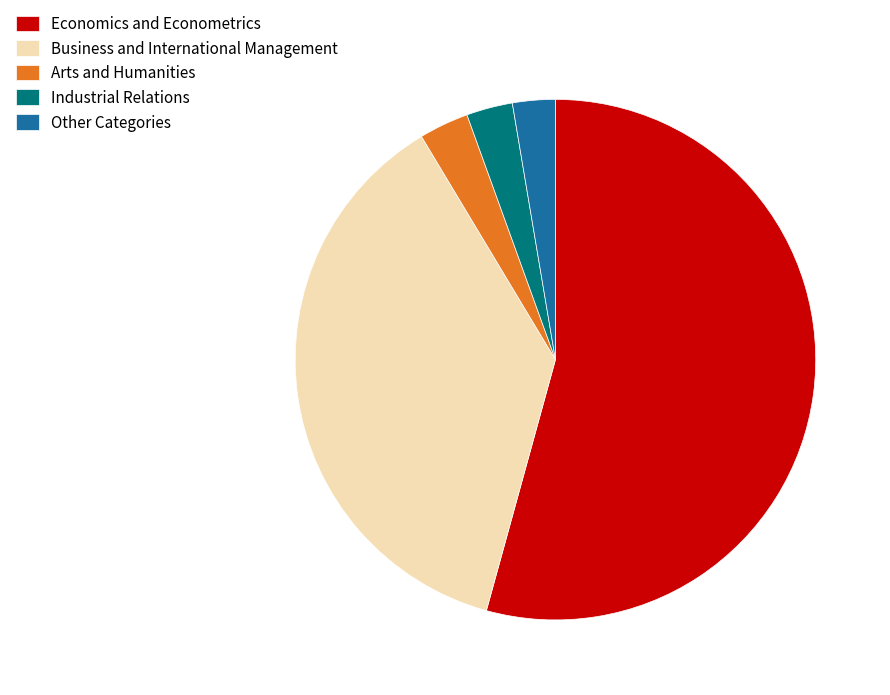

Combined, do Economics and Econometrics and Other Categories account for over 50%?

Yes